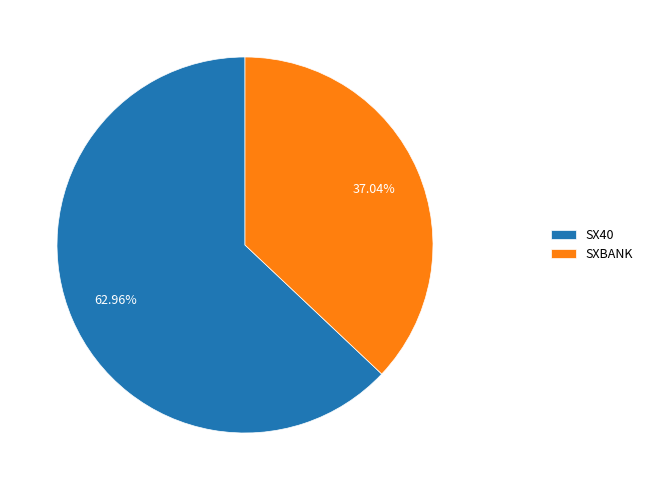

How many slices are in this pie chart?

2